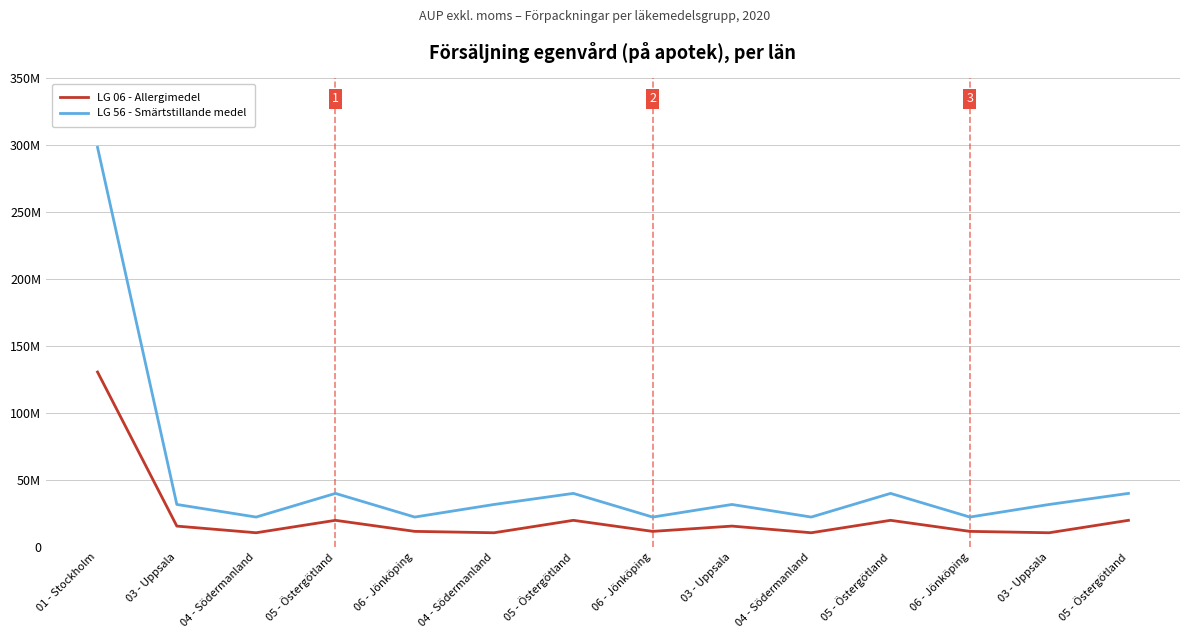

Does the chart display data point markers on the line(s)?

No